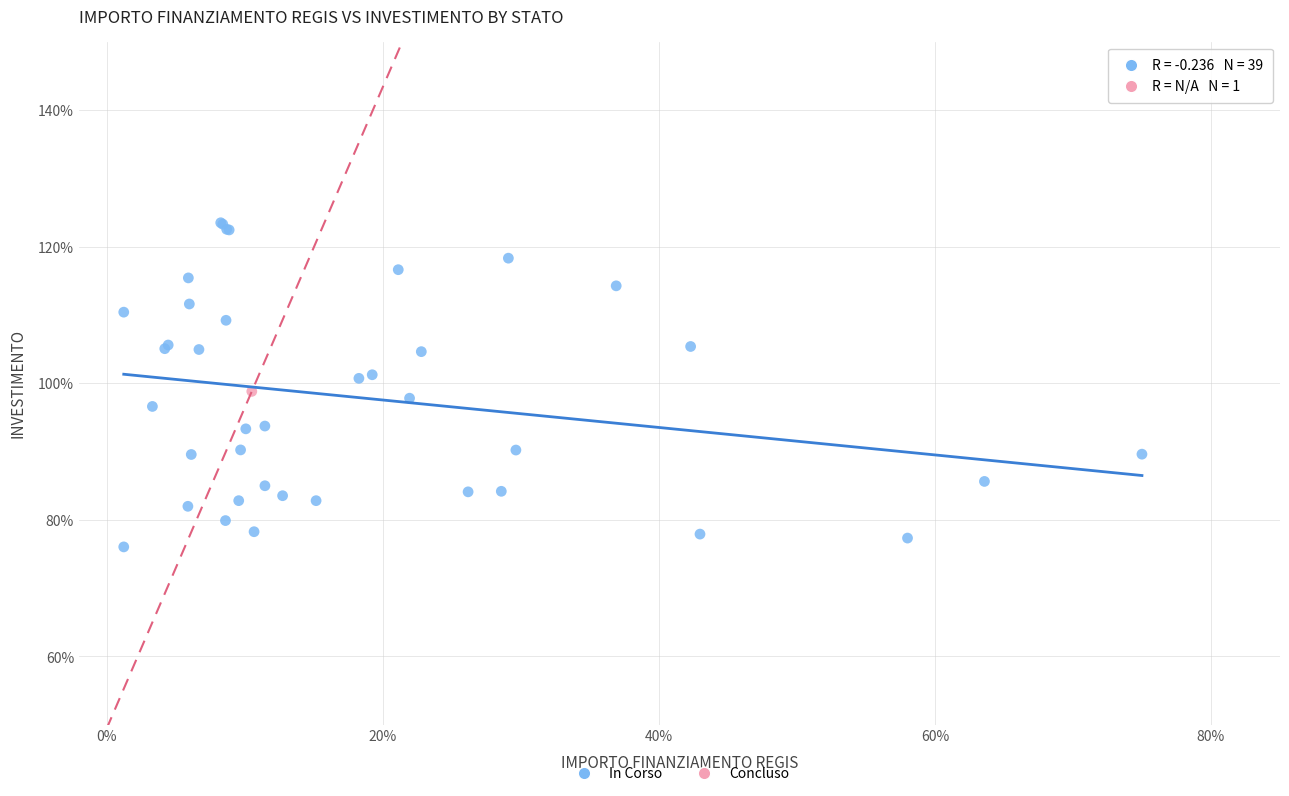

What are all the series names shown in the legend?

In Corso, Concluso